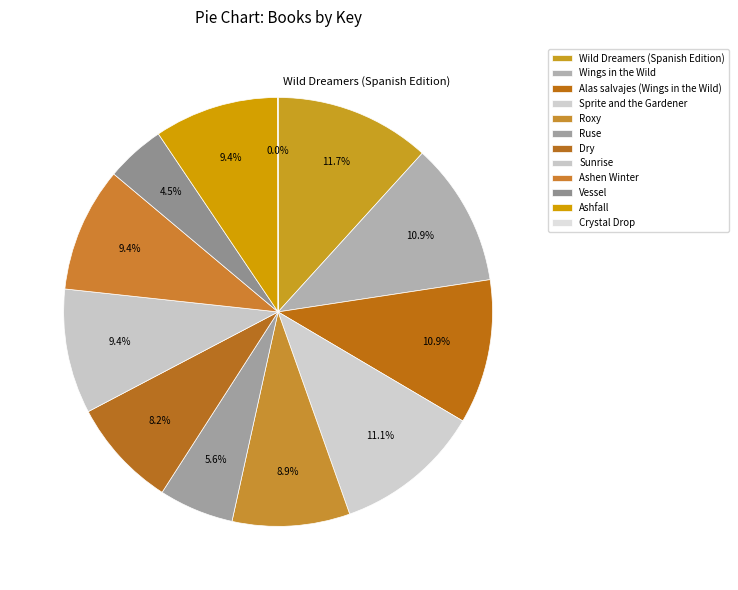

Rank the categories by value from lowest to highest.

Crystal Drop, Vessel, Ruse, Dry, Roxy, Sunrise, Ashen Winter, Ashfall, Wings in the Wild, Alas salvajes (Wings in the Wild), Sprite and the Gardener, Wild Dreamers (Spanish Edition)